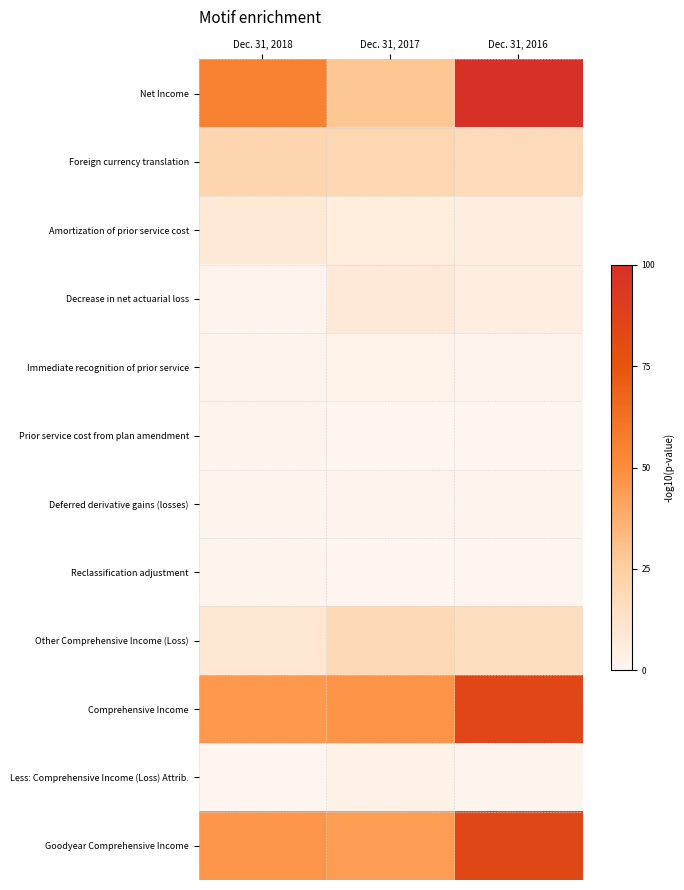

At which category is the sum across all series the highest?

Dec. 31, 2016